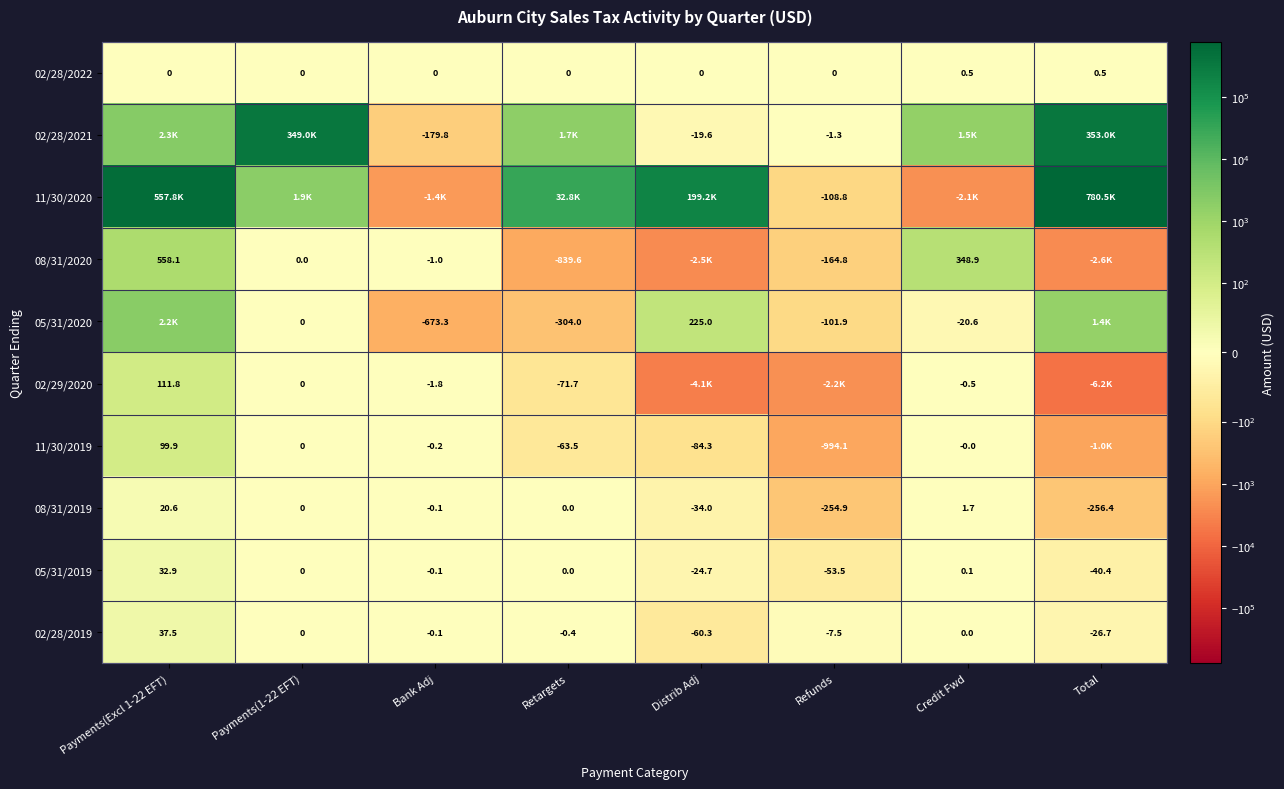

Is the value of 05/31/2019 at Refunds greater than the value of 02/28/2021 at Refunds?

No